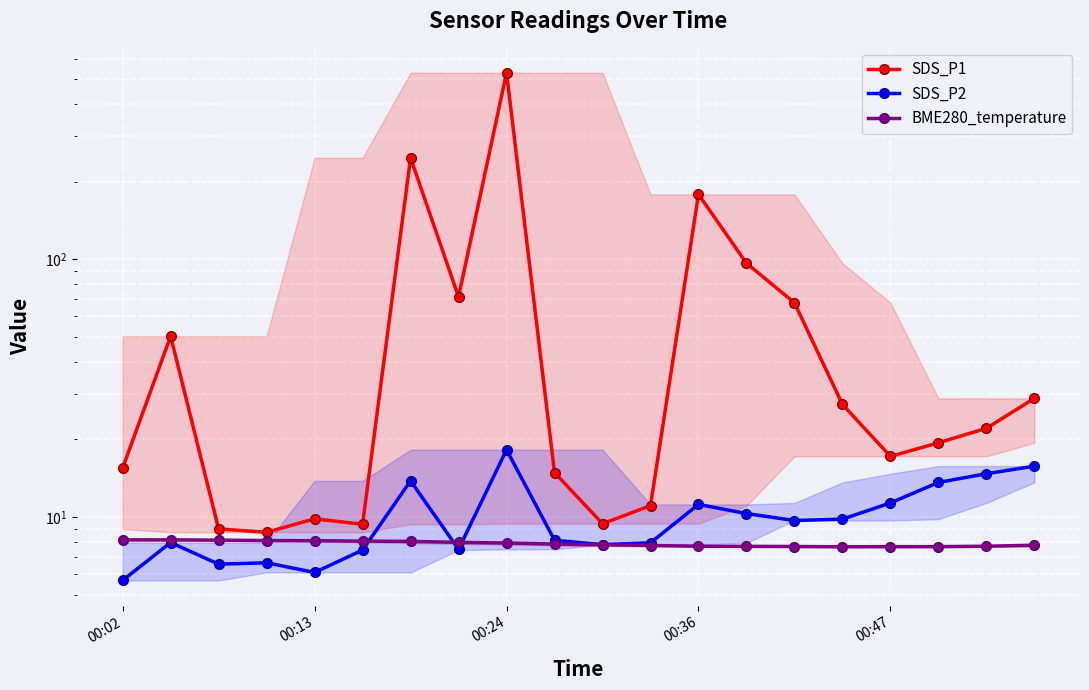

What is the difference between the maximum and minimum values in the SDS_P1 series?

519.8